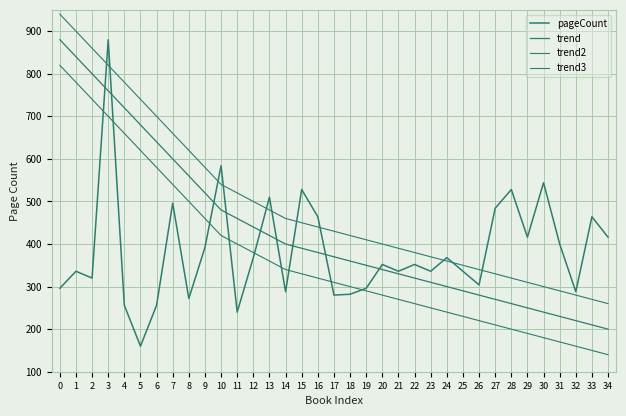

Is it true that trend equals 437 at 21?

False